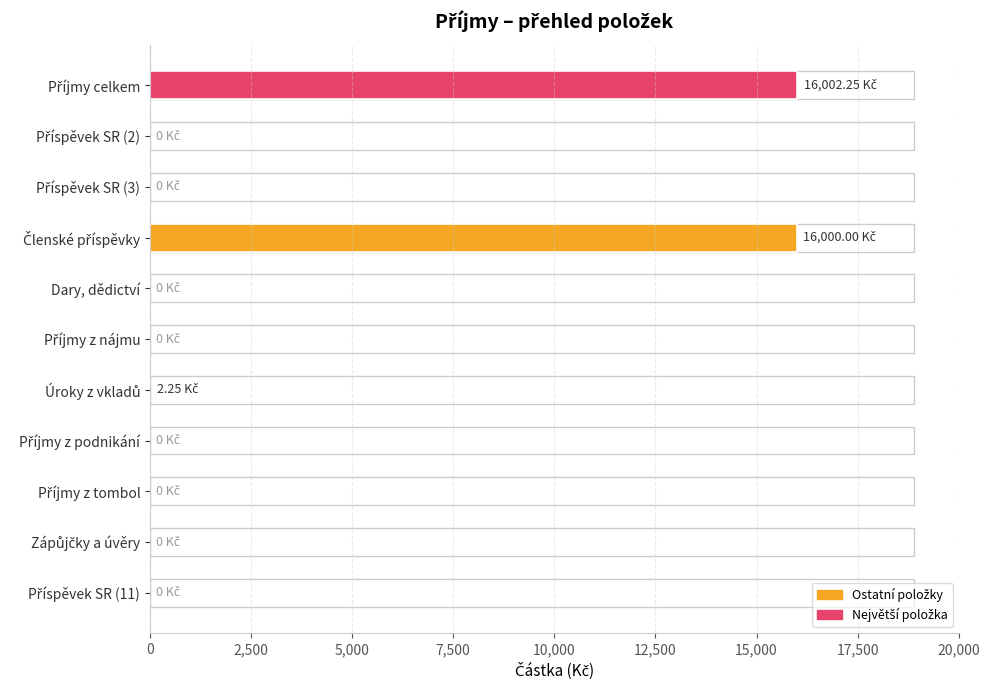

What is the sum of all values?

32004.5